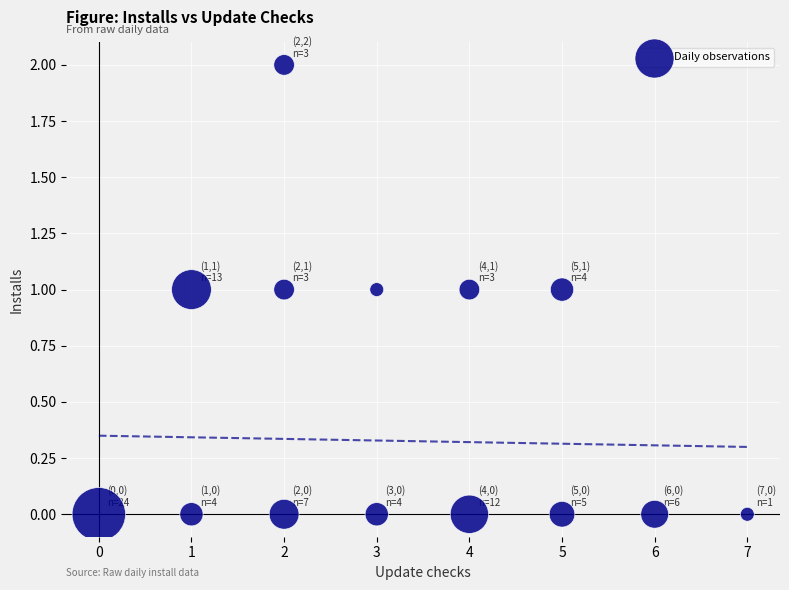

What is the range of X values (max minus min)?

7